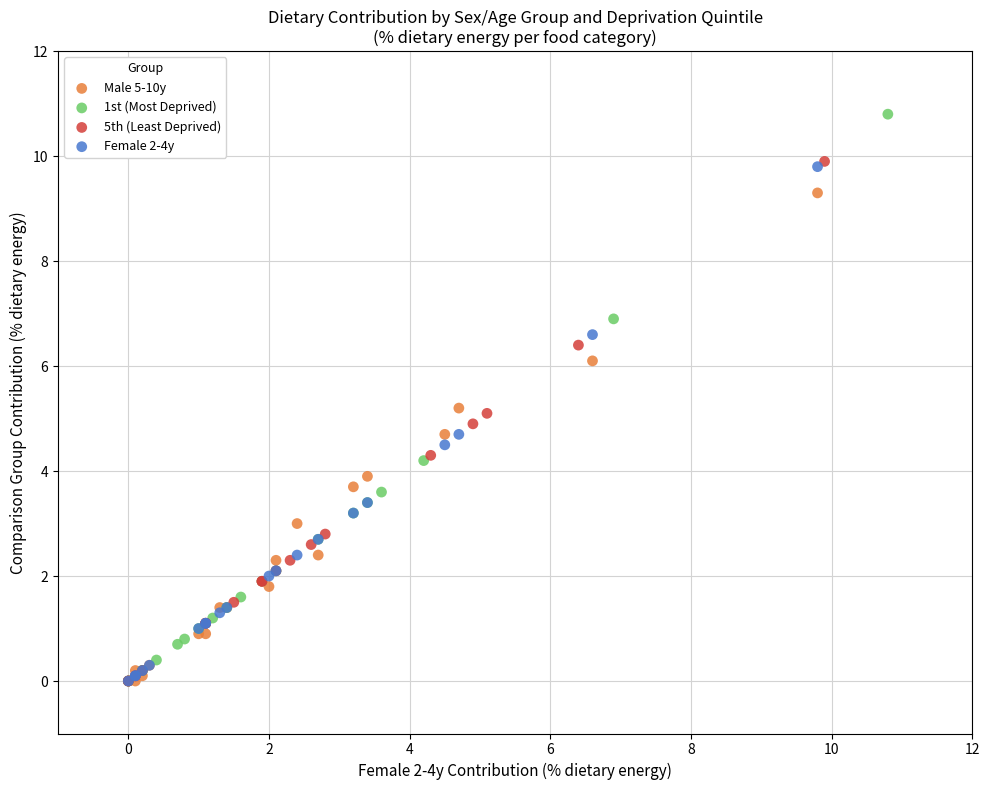

Which series contains the highest Y value?

1st (Most Deprived)